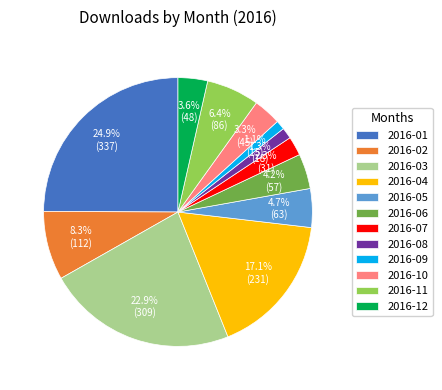

Which has a higher value, 2016-05 or 2016-10?

2016-05